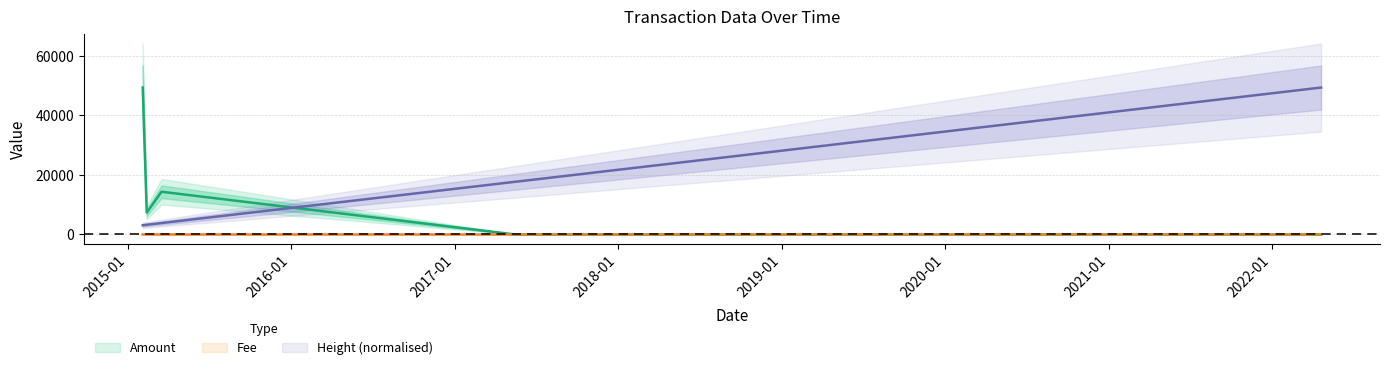

How many intersections are there between Fee and Amount?

1